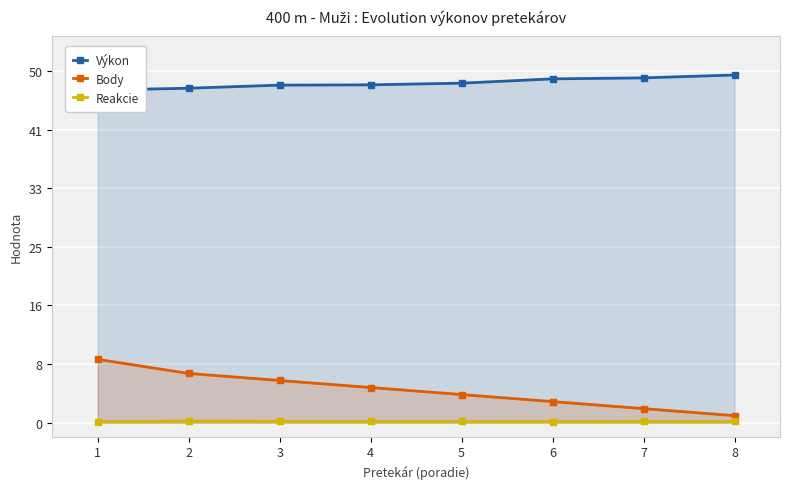

What is the smallest value displayed?

0.2